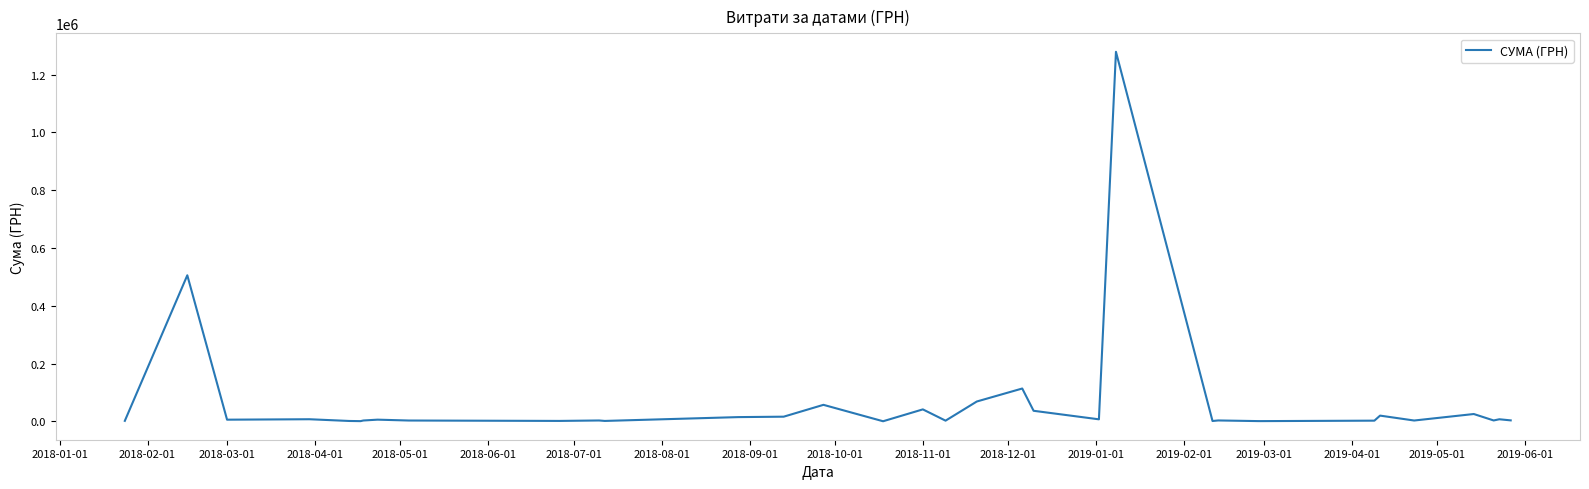

What is the greatest value displayed?

1278891.8